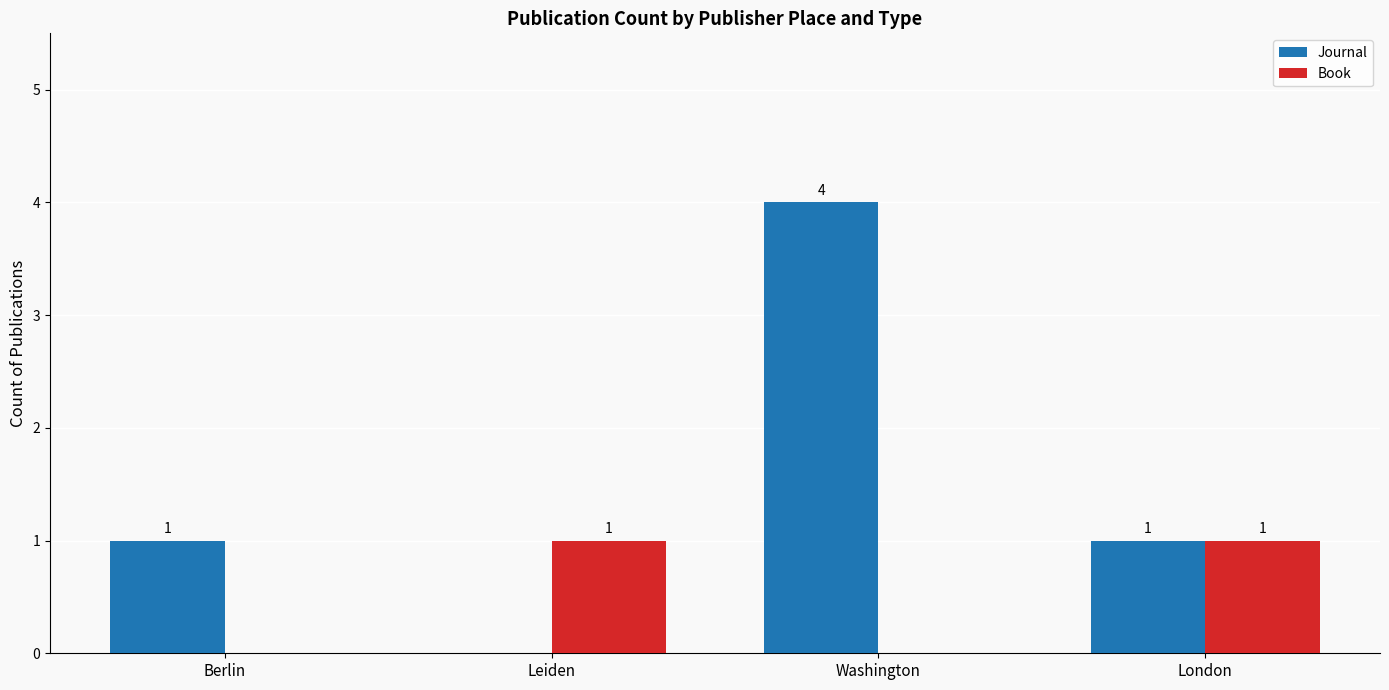

The value of Journal at Washington is 6. True or false?

False